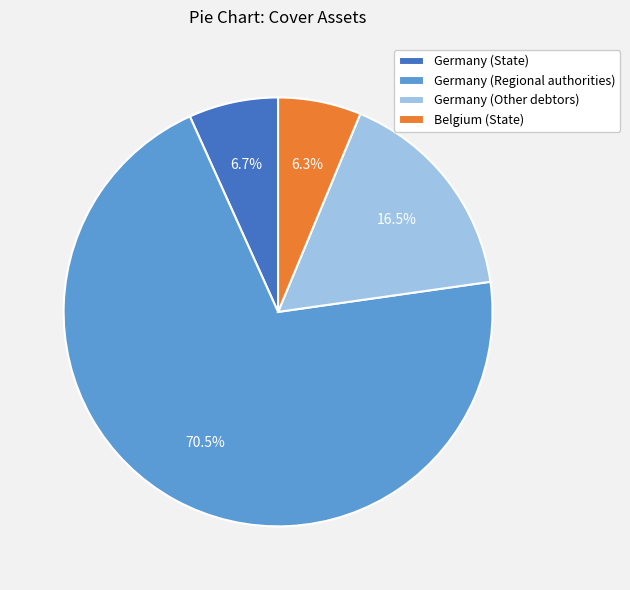

Which category has the biggest portion of the pie?

Germany (Regional authorities)